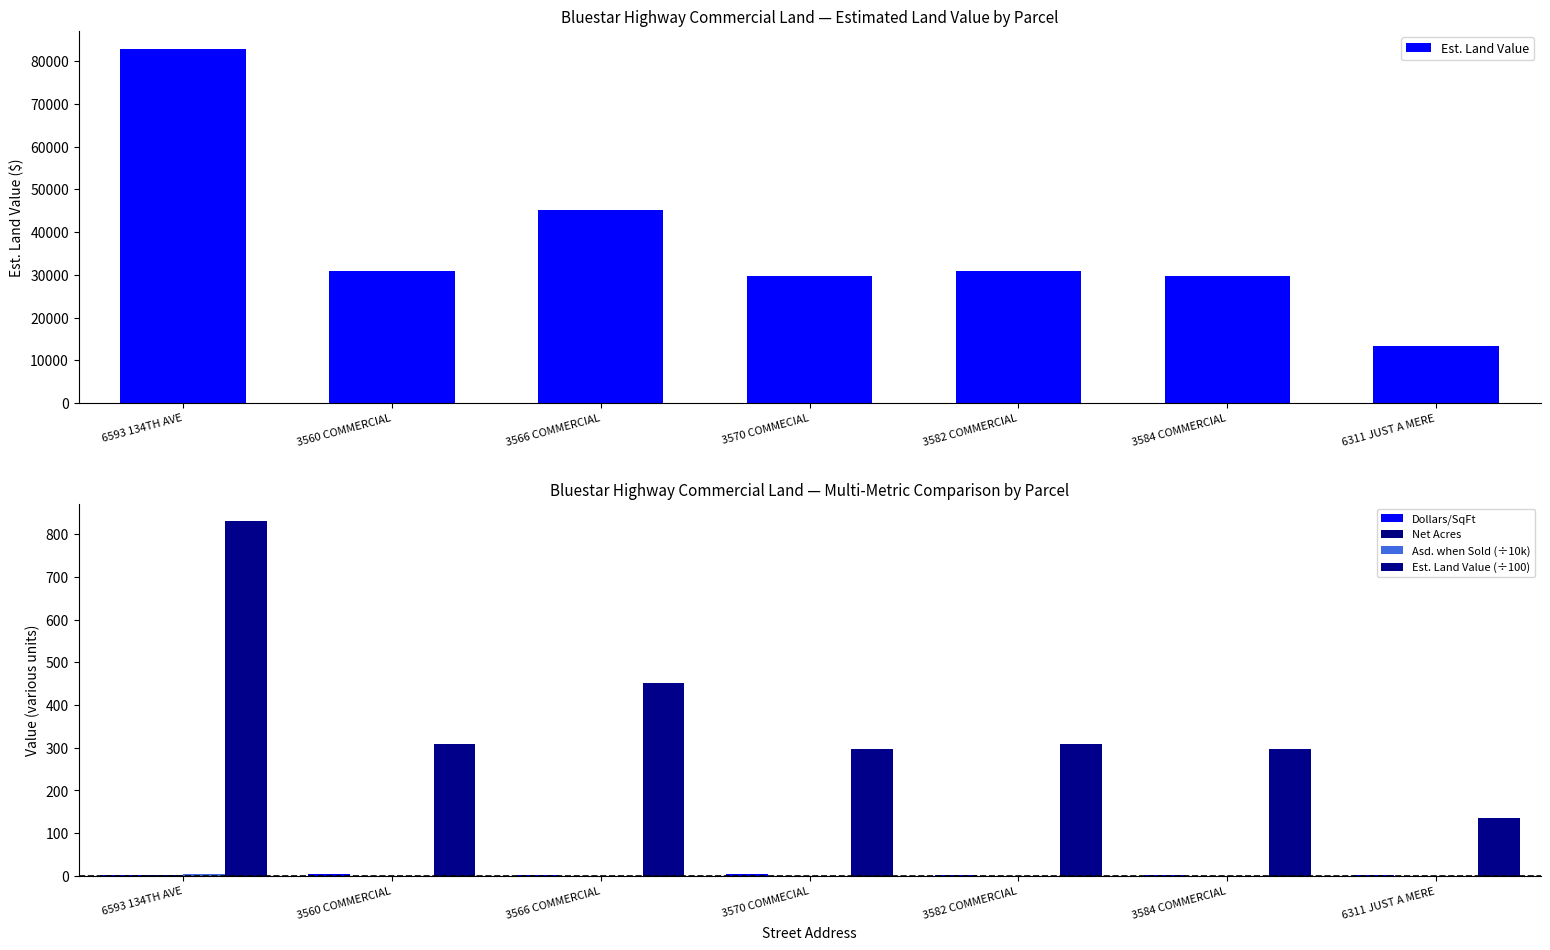

What is the value of the Est. Land Value (÷100) bar at the 7th from the left?

134.7